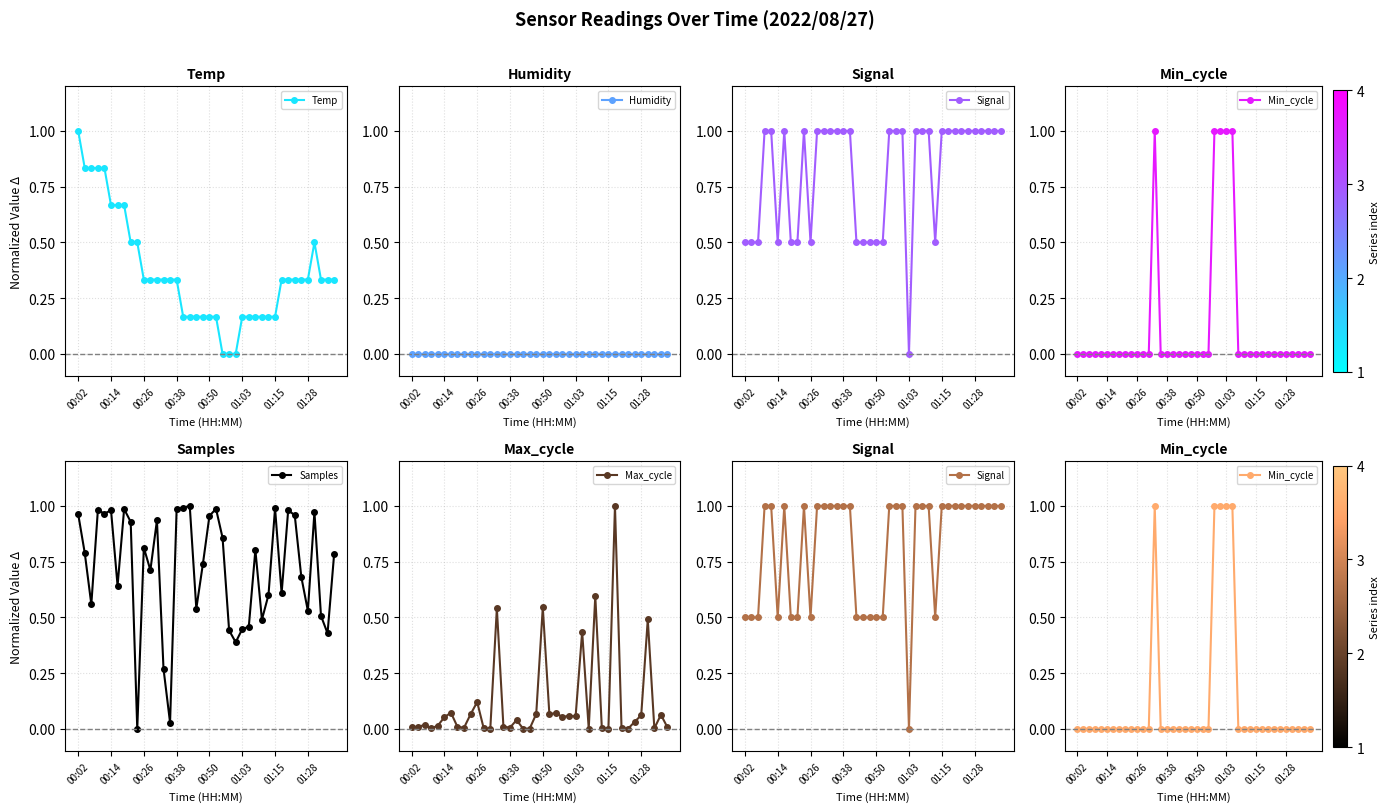

What are all the series names shown in the legend?

Temp, Humidity, Signal, Min_cycle, Samples, Max_cycle